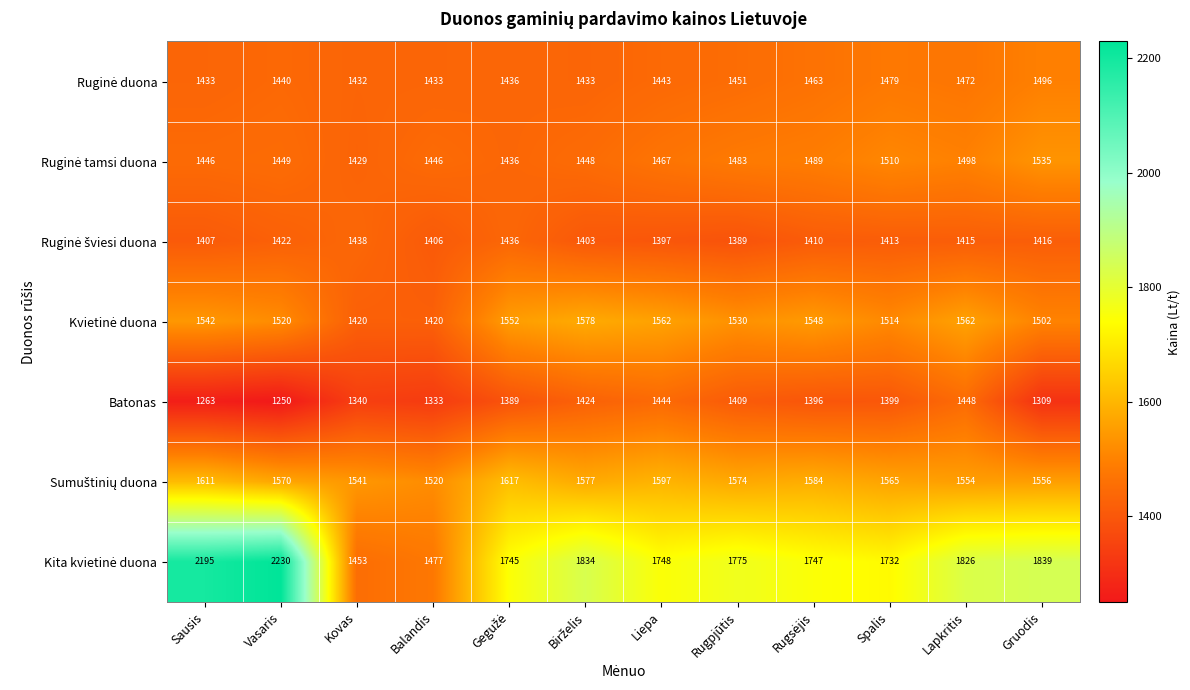

What is the spread (max minus min) of values at Lapkritis?

411